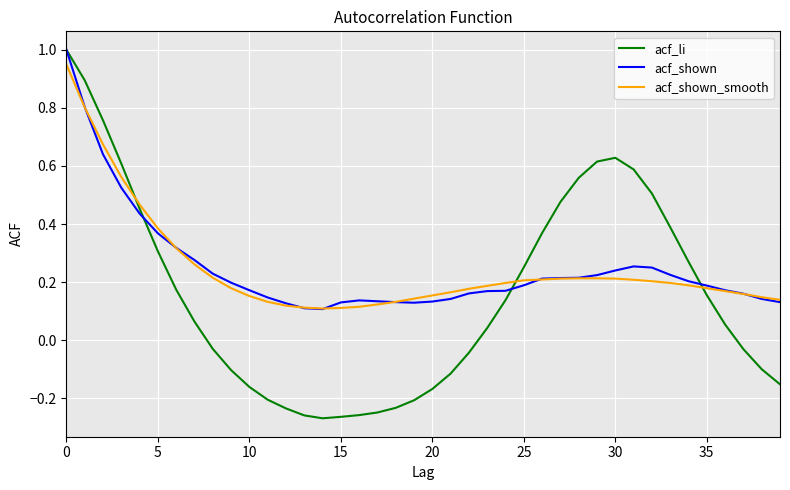

What is the highest value of the acf_li series?

1.0